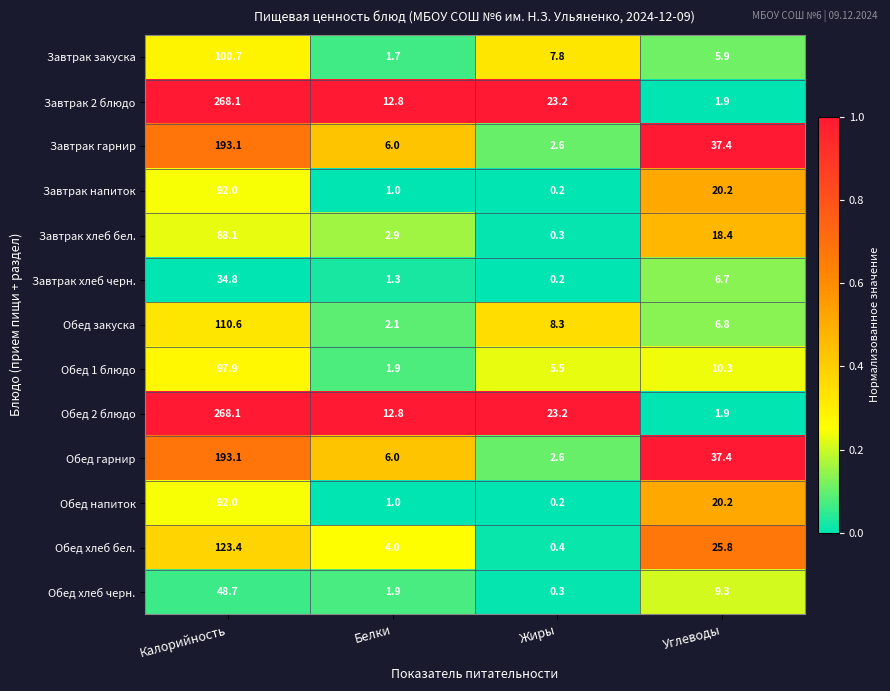

What is the spread (max minus min) of values at Калорийность?

233.3